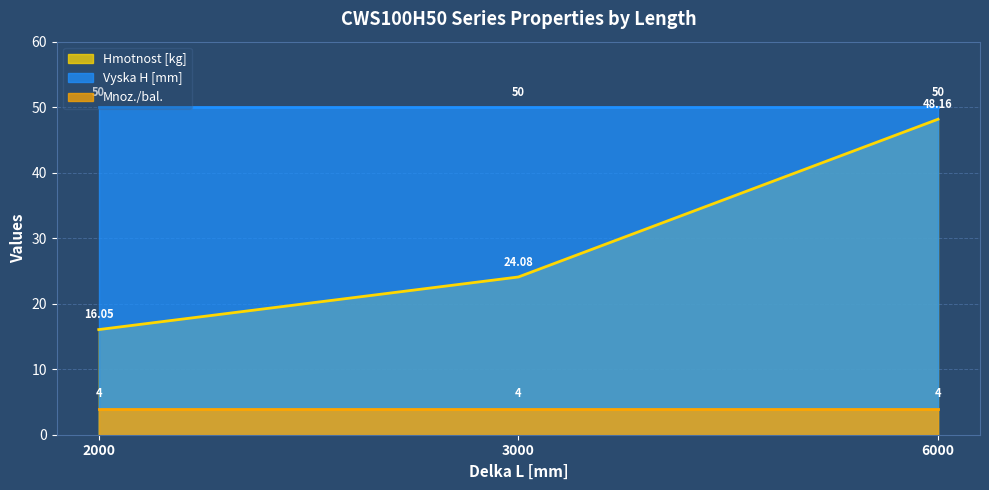

What is the highest value of the Hmotnost [kg] series?

48.2